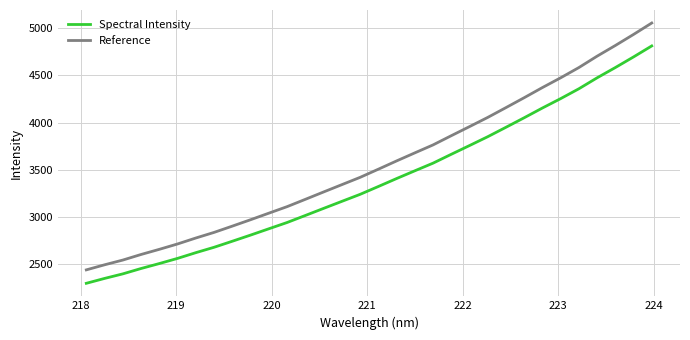

List the series in order of their overall mean, lowest first.

Spectral Intensity, Reference